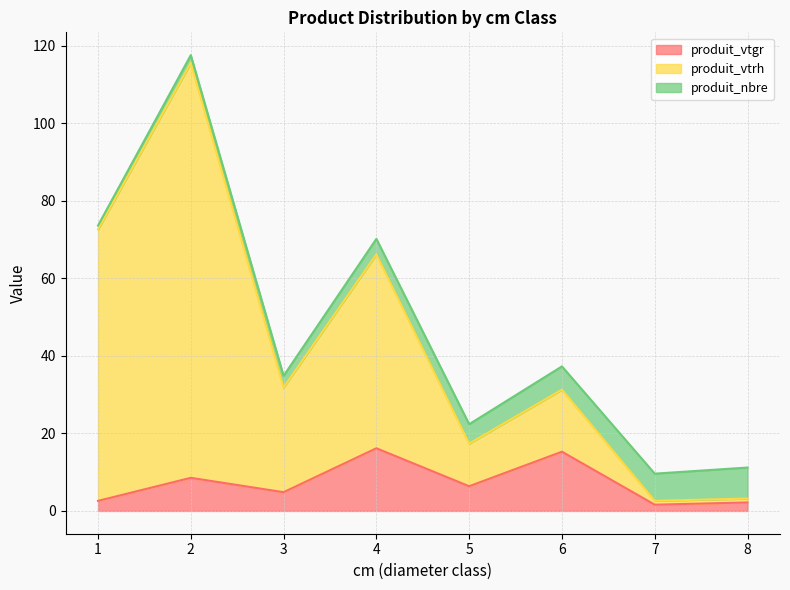

What is the total value across all series at 5?

22.4